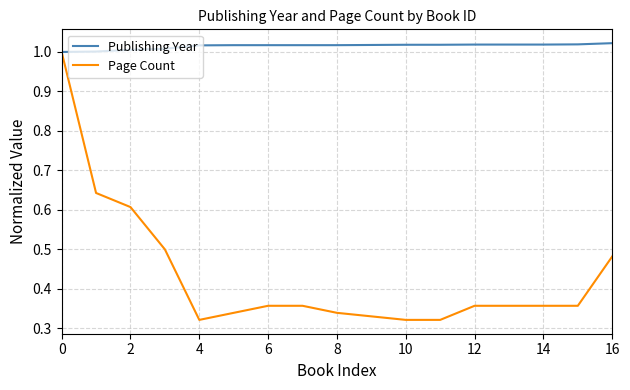

How many lines are shown in the chart?

2